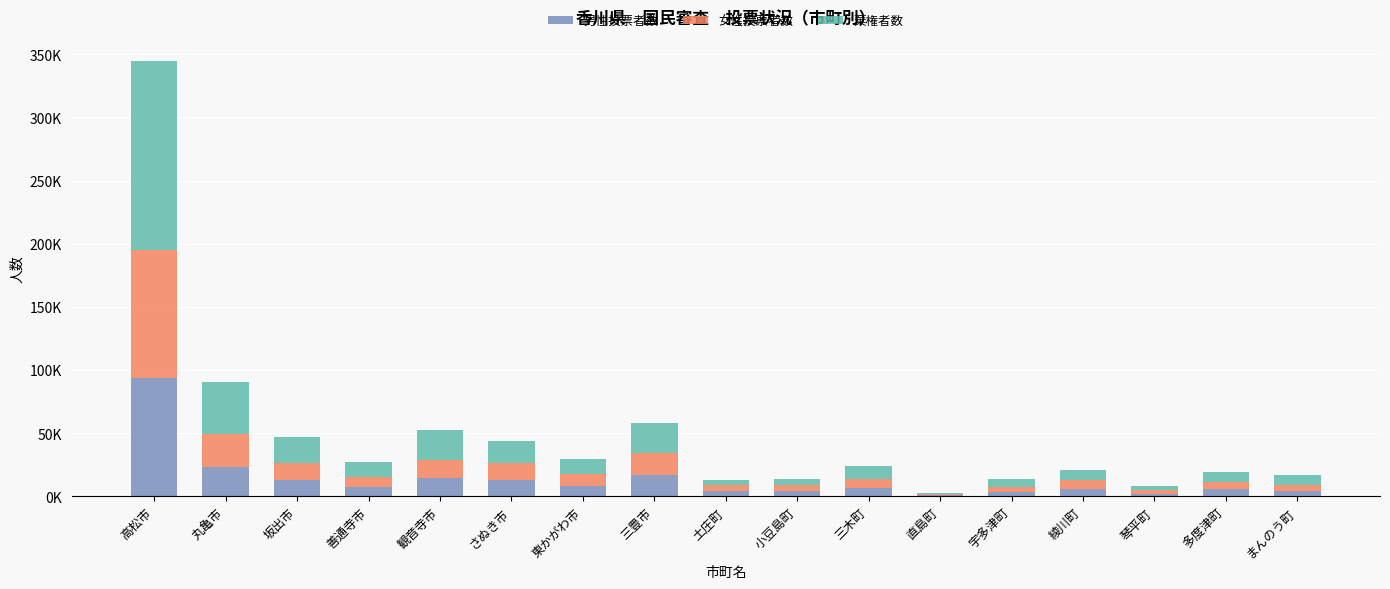

What are all the series names shown in the legend?

男性投票者数, 女性投票者数, 棄権者数